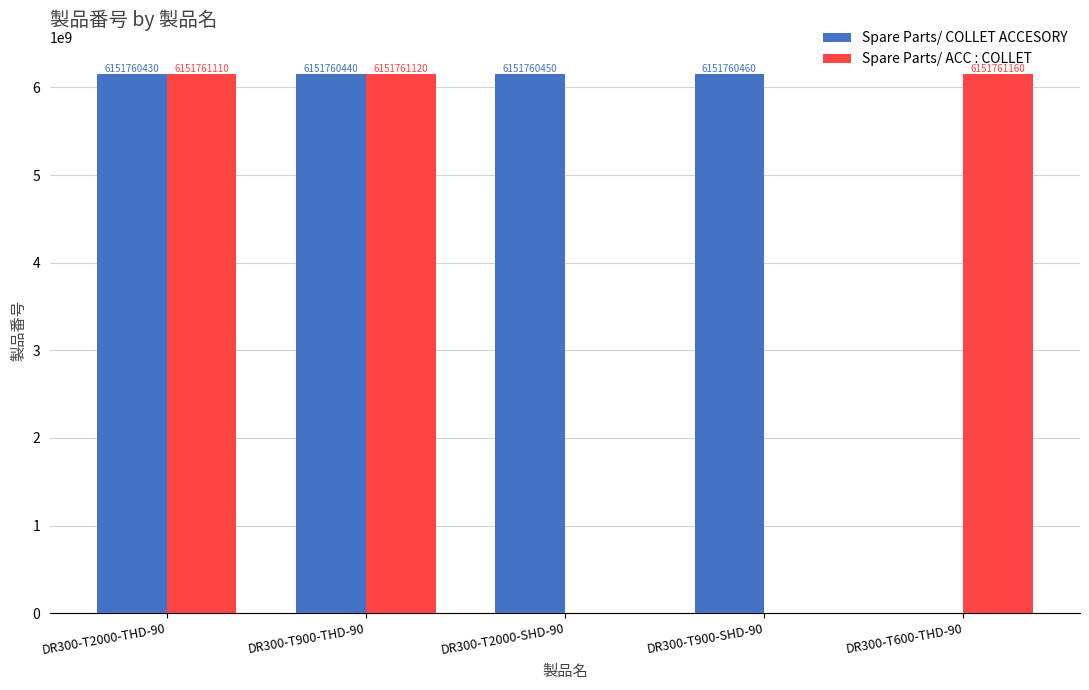

Is it true that Spare Parts/ COLLET ACCESORY equals 6151760460 at DR300-T900-SHD-90?

True